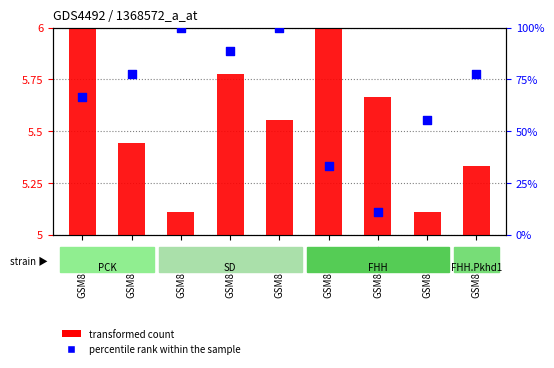

Which series contains the highest Y value?

percentile rank within the sample